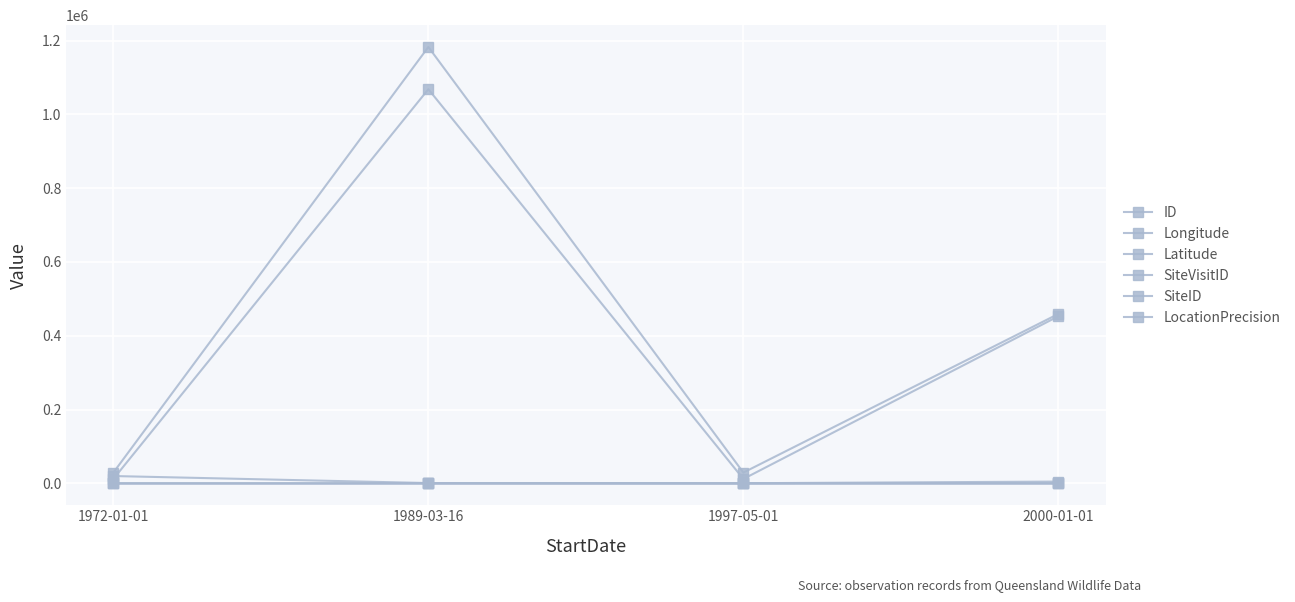

Does the chart have visible grid lines?

Yes